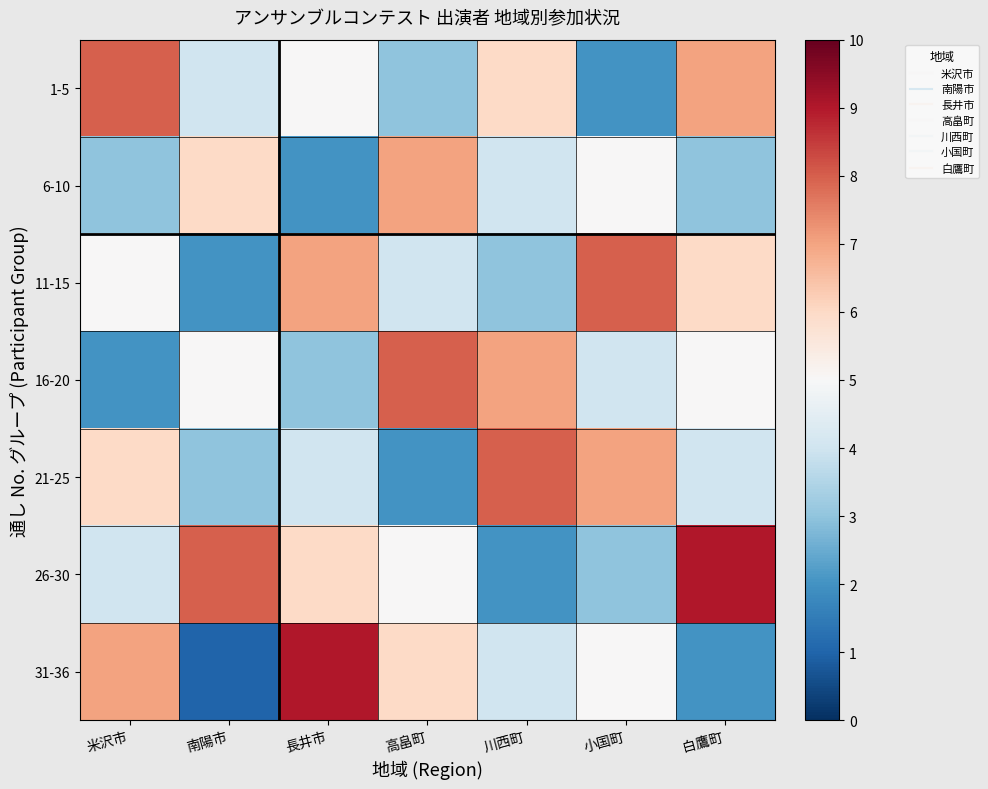

At how many categories does at least one series exceed 2?

7